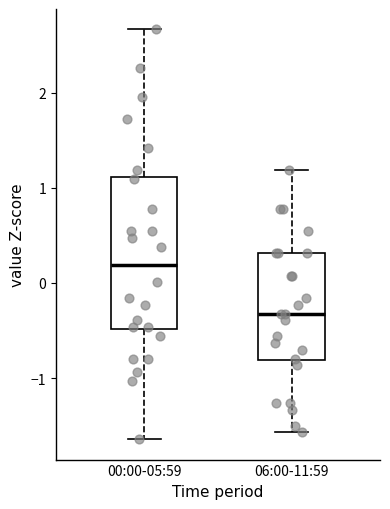

Reading left to right, read every box against the y-axis: the position of its median line, the range the box covers, and the ends of its whiskers. The values are not printed on the chart, so give them approximately, as read against the axis.

00:00-05:59: median 0.2, box -0.5 to 1.1, whiskers -1.6 to 2.7
06:00-11:59: median -0.3, box -0.8 to 0.3, whiskers -1.6 to 1.2